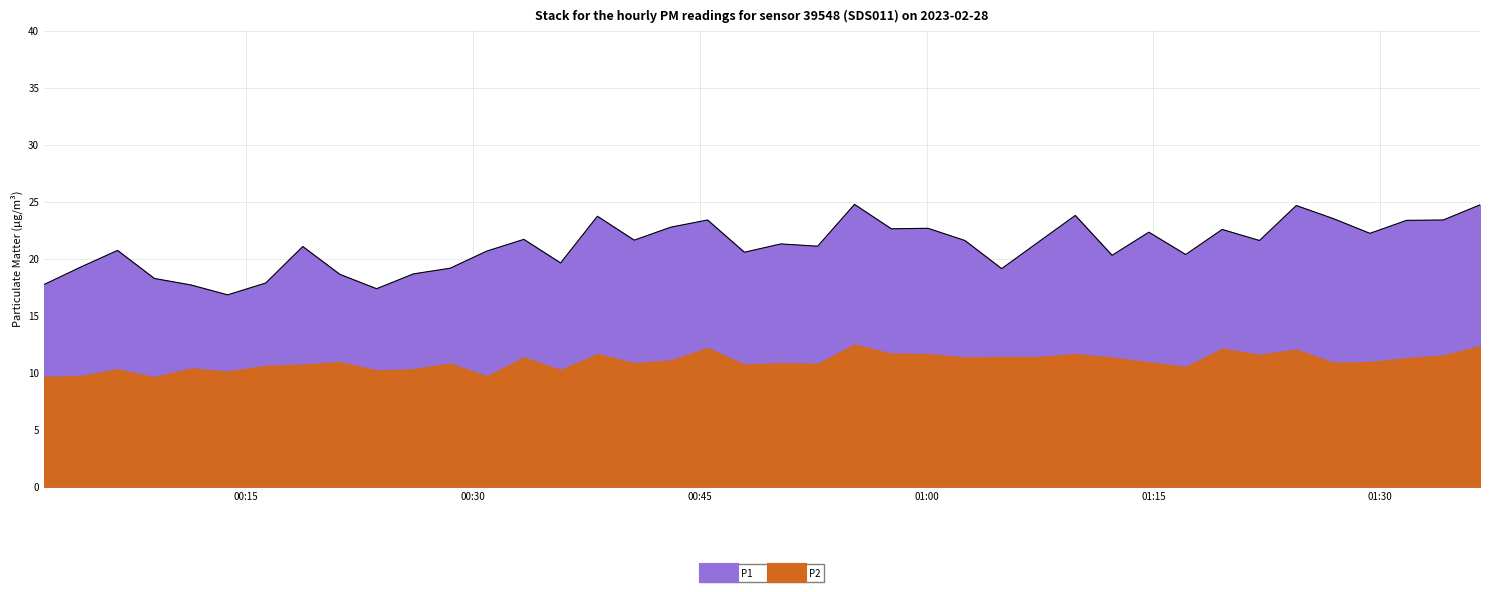

What is the value of the 12th point from the left?

19.2